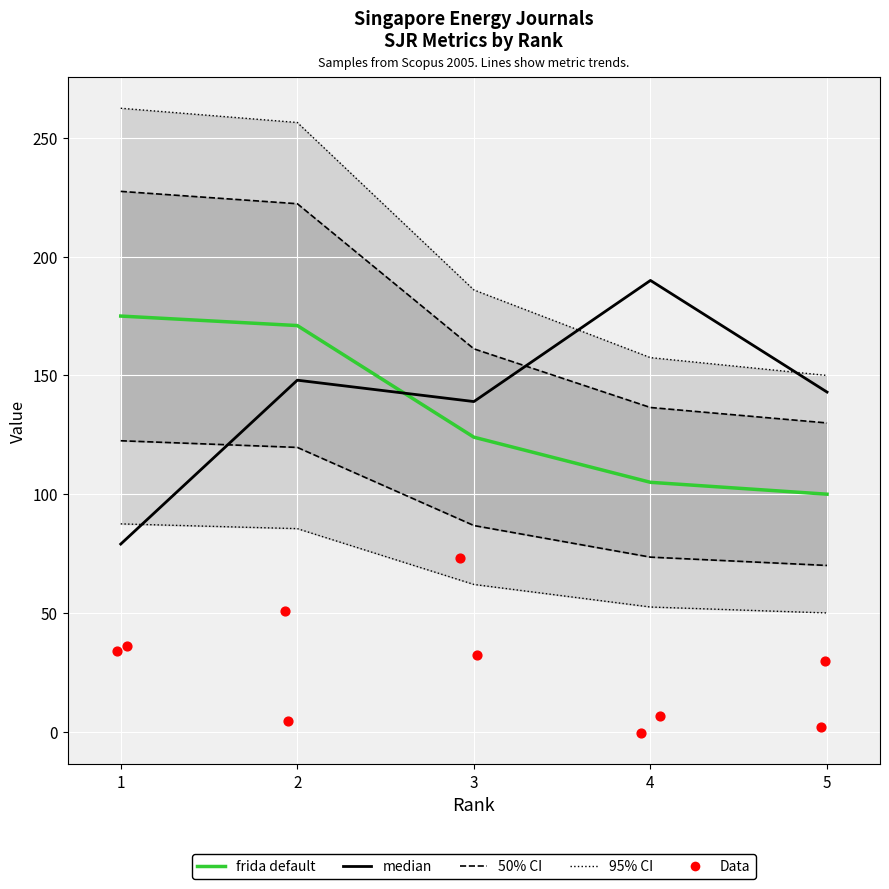

At which category is the sum across all series the highest?

2